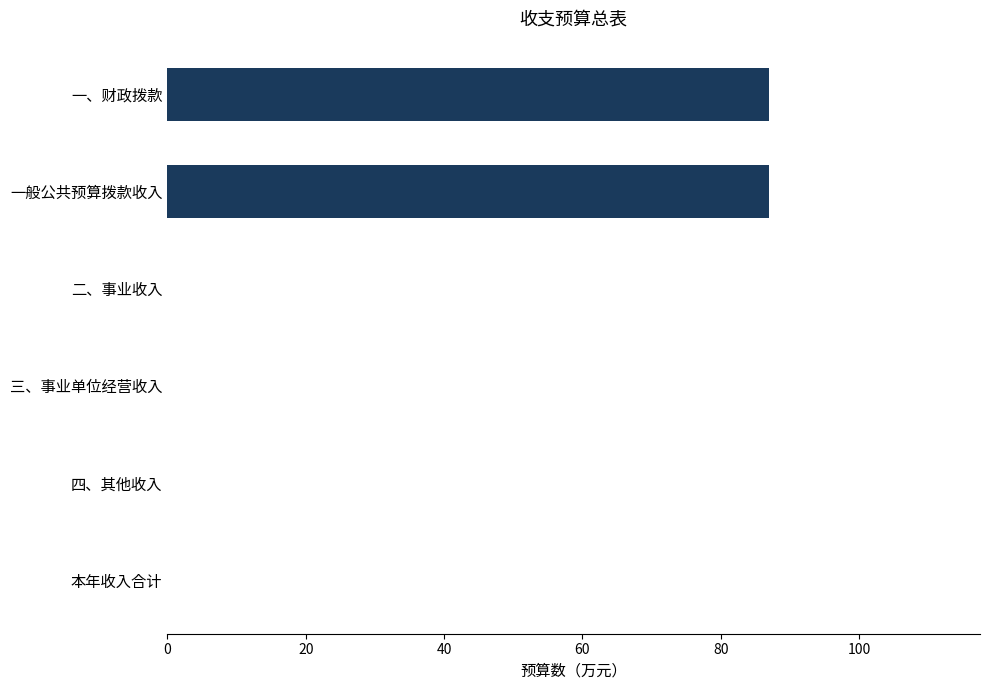

What is the greatest value displayed?

87.0